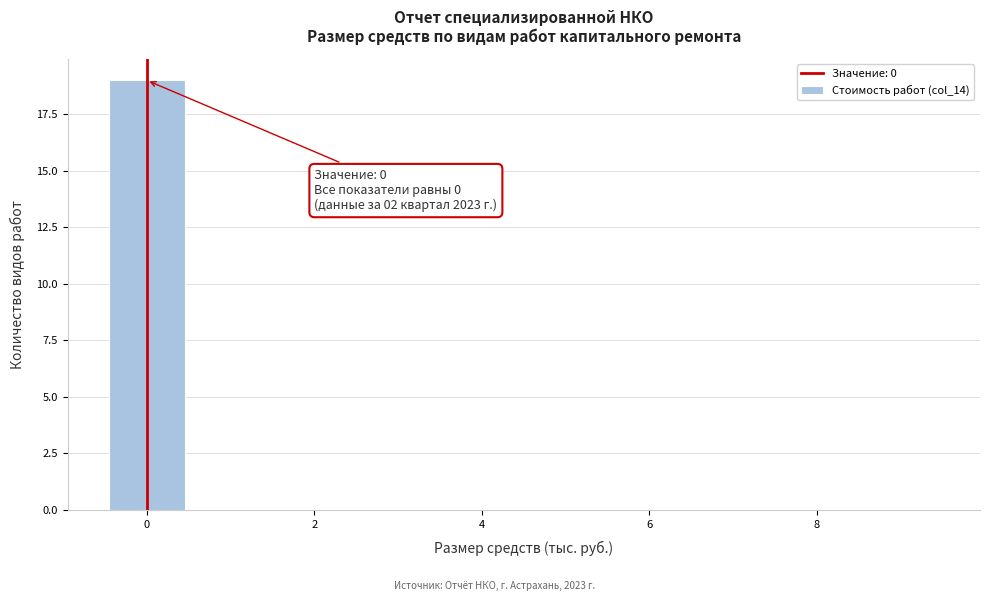

Which range on the x-axis has the tallest bar?

-0.5 to 0.5